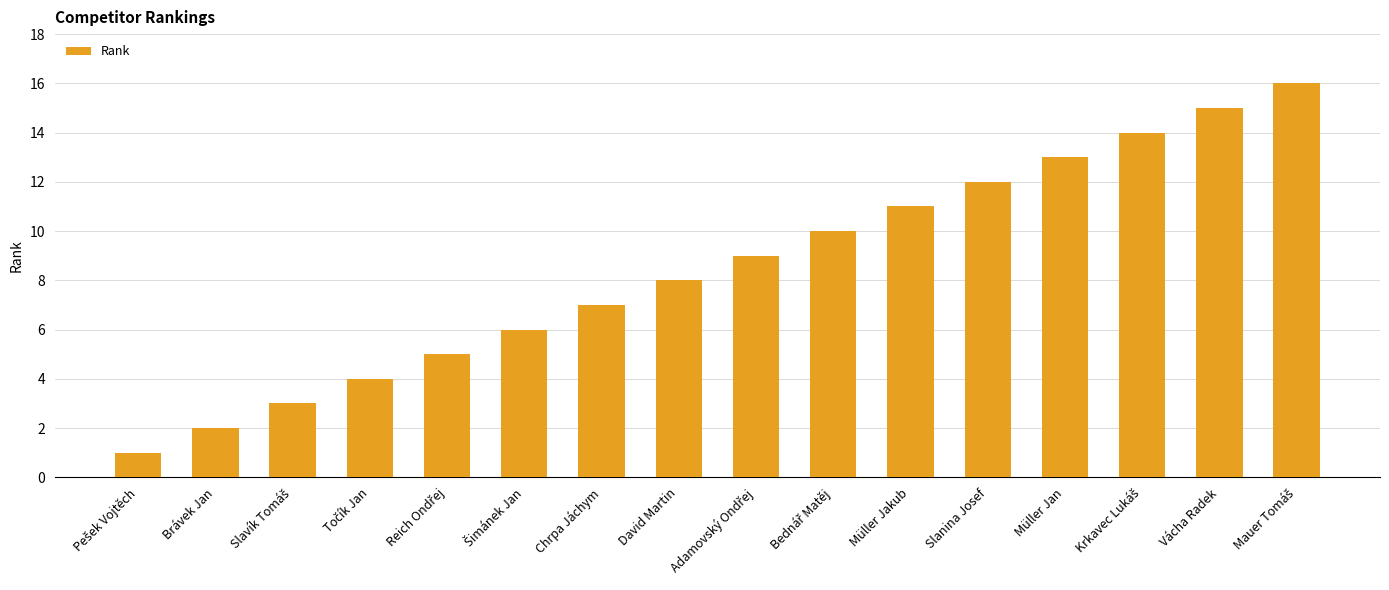

What is the label of the 6th bar from the right?

Müller Jakub